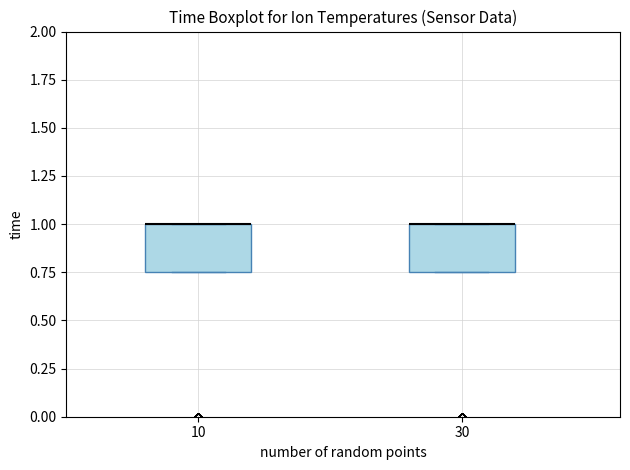

Where is the lower edge of the box at x = 10 on the y-axis? The values are not printed on the chart, so give them approximately, as read against the axis.

0.75